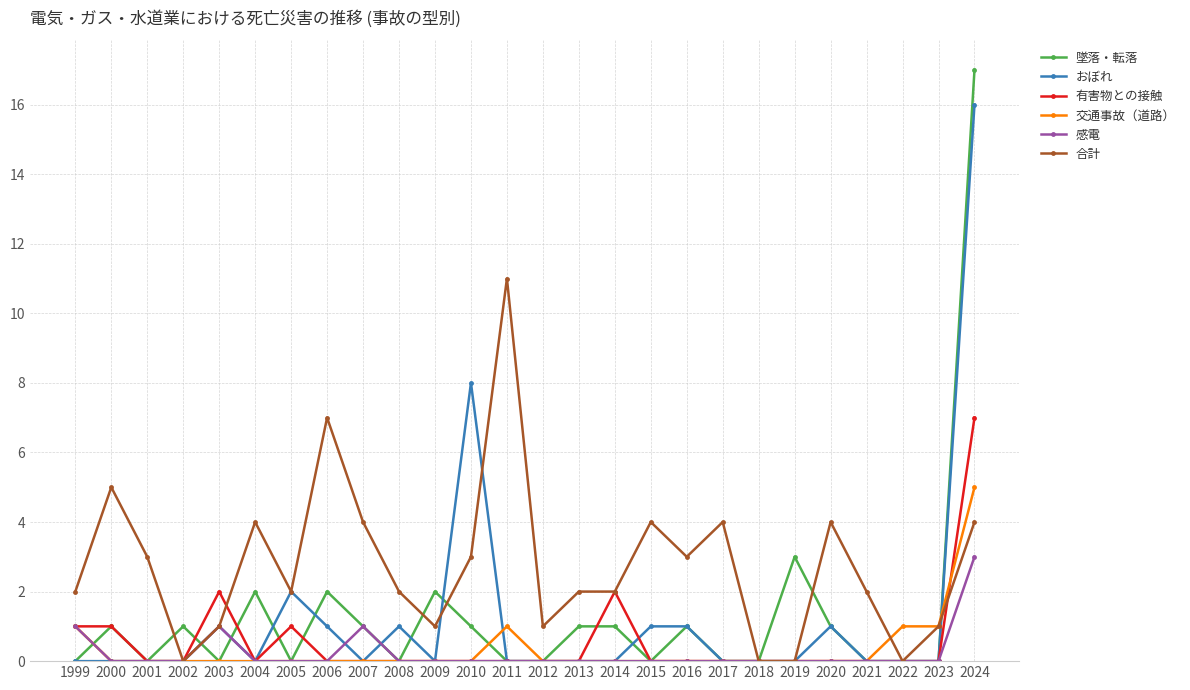

The value of 合計 at 2005 is 3. True or false?

False